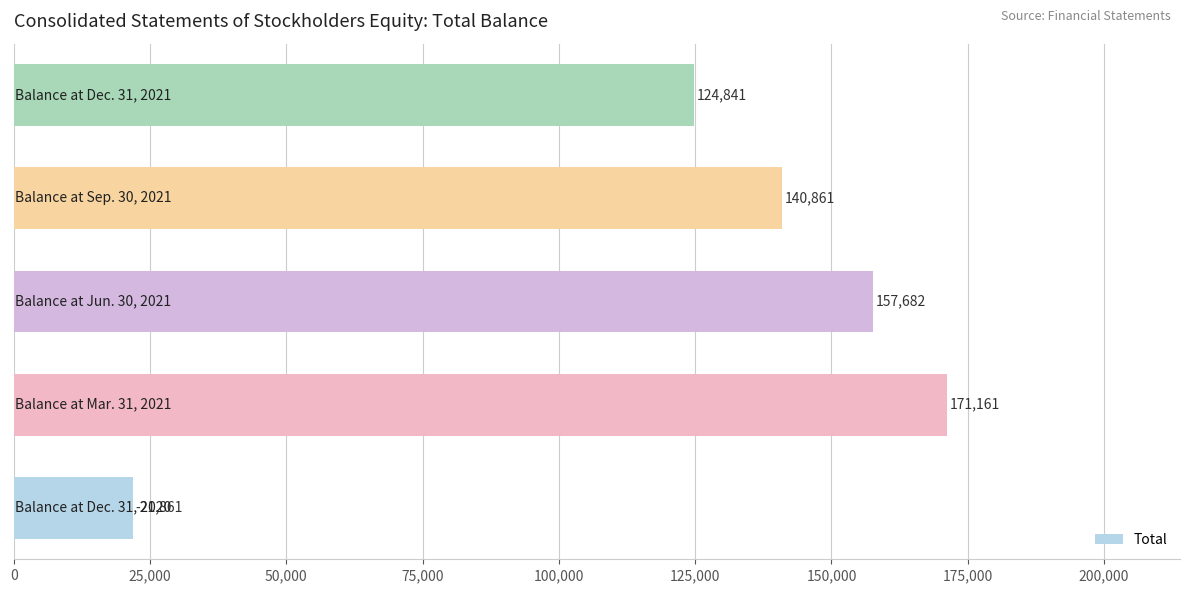

What is the minimum value shown in the chart?

21861